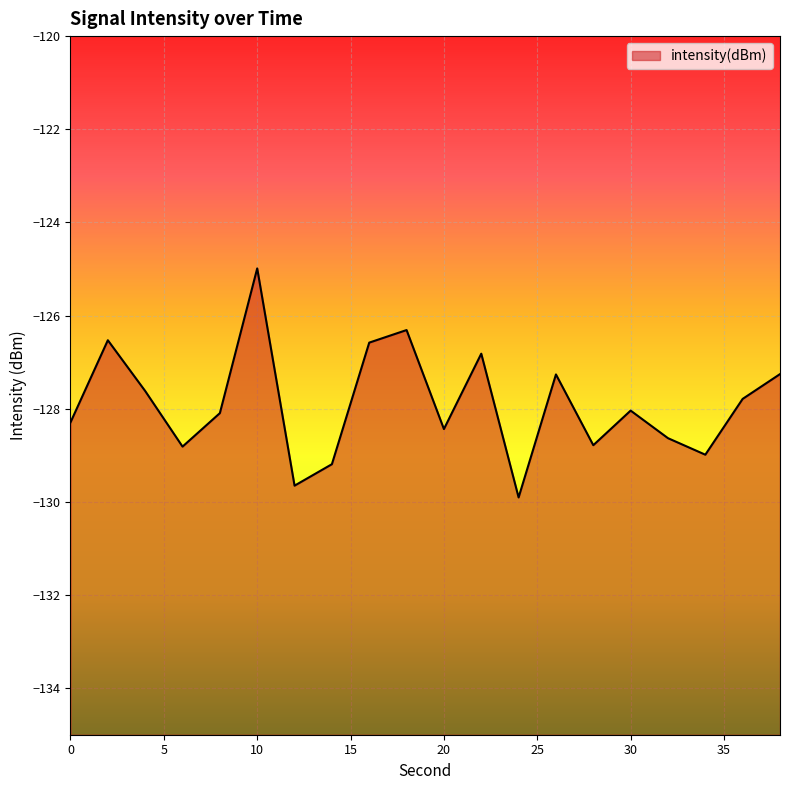

Does the chart display data point markers on the line(s)?

No